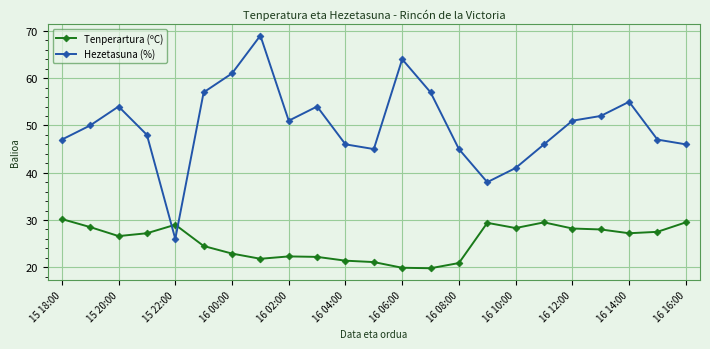

What is the value of the Tenperartura (ºC) point at the 16th from the left?

29.4